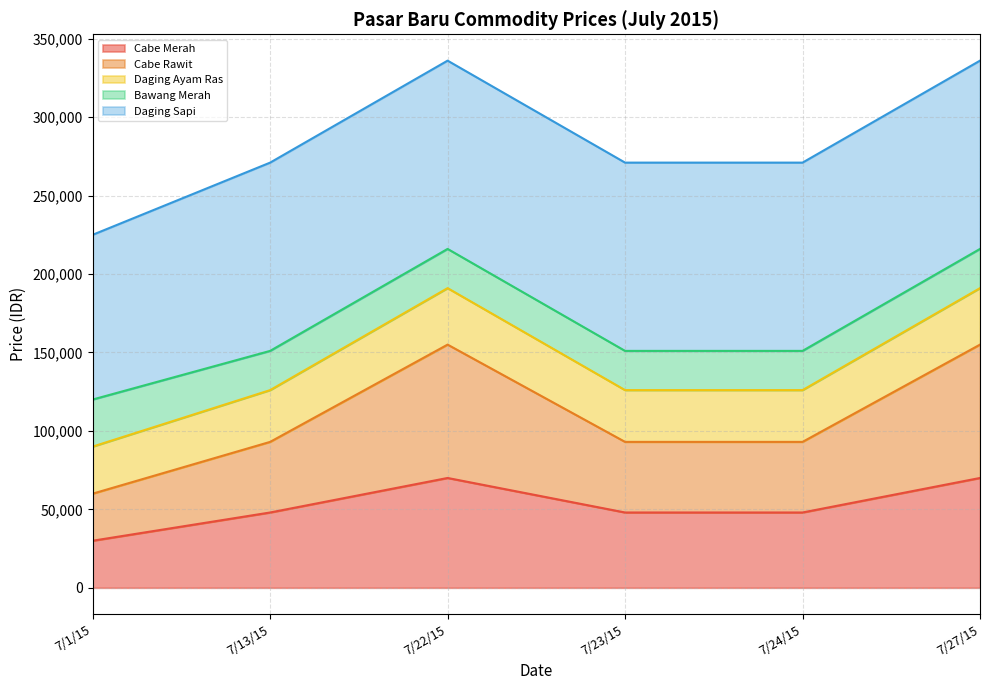

What is the total value across all series at 7/1/15?

225000